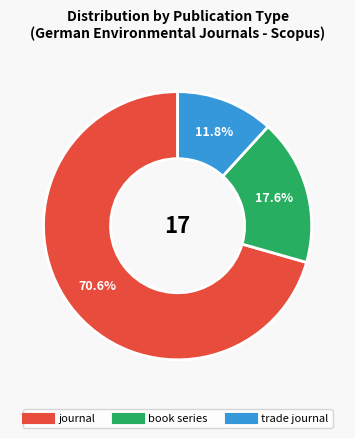

To the nearest percent, what portion does trade journal represent?

12%